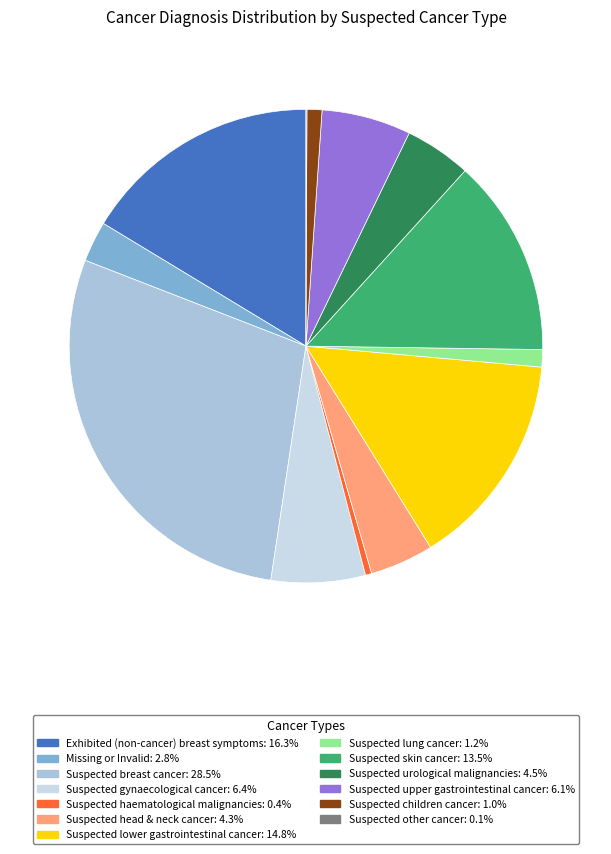

Is it true that Suspected skin cancer is 14% of the pie?

True